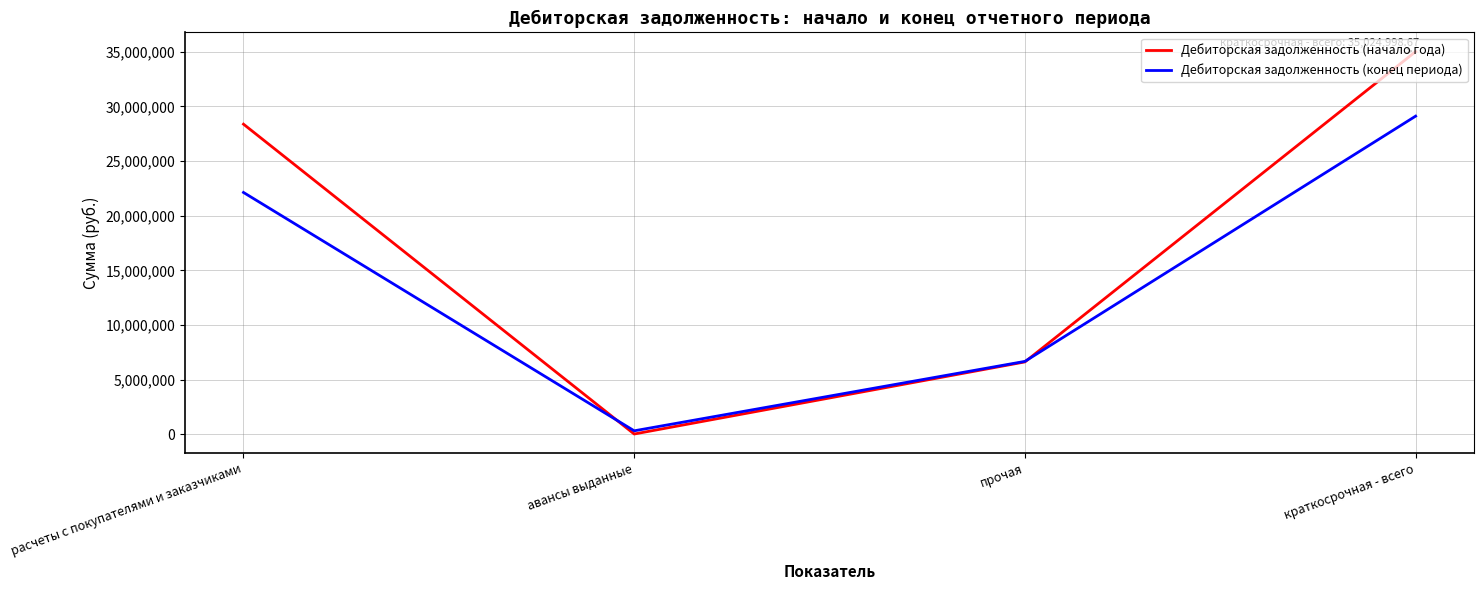

What is the sum of the Дебиторская задолженность (начало года) values at прочая and авансы выданные?

6642536.6